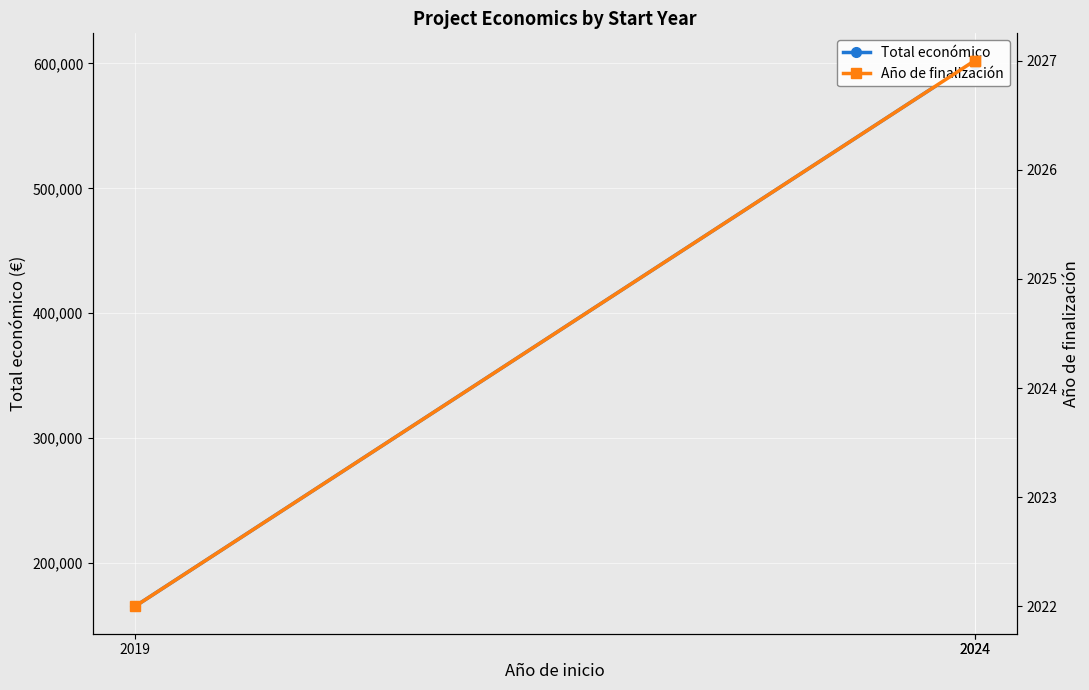

What is the total value across all series at 2024?

604322.4